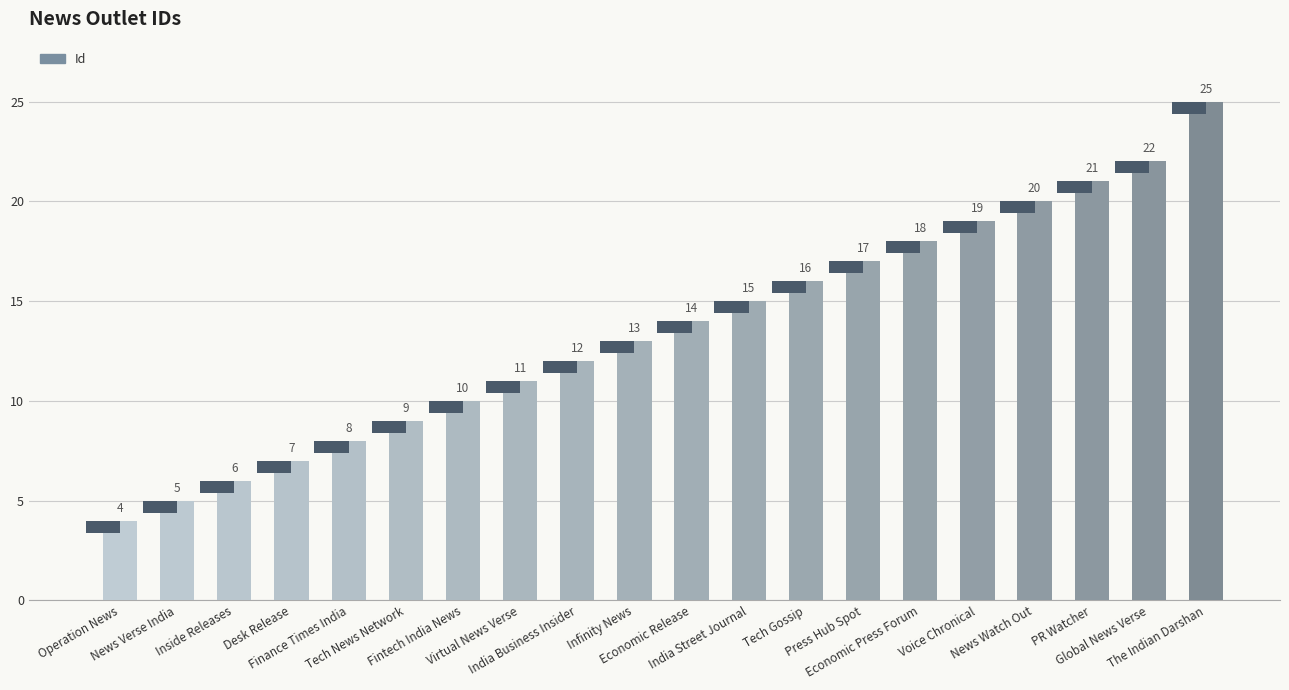

What position from the right is India Street Journal?

9